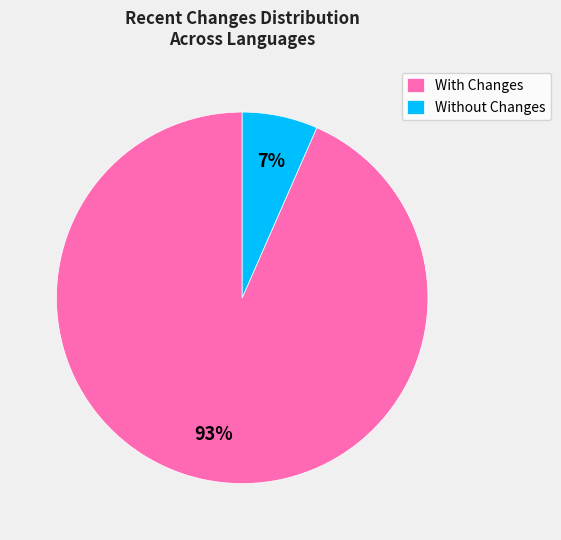

Which slice is the largest?

With Changes